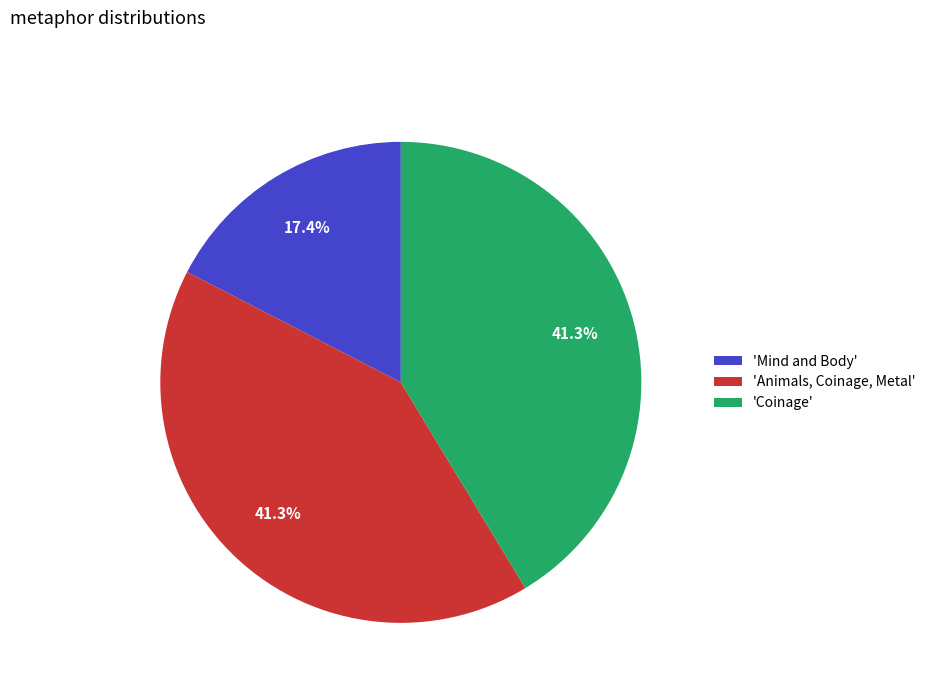

Is 'Animals, Coinage, Metal' the majority of the pie?

No